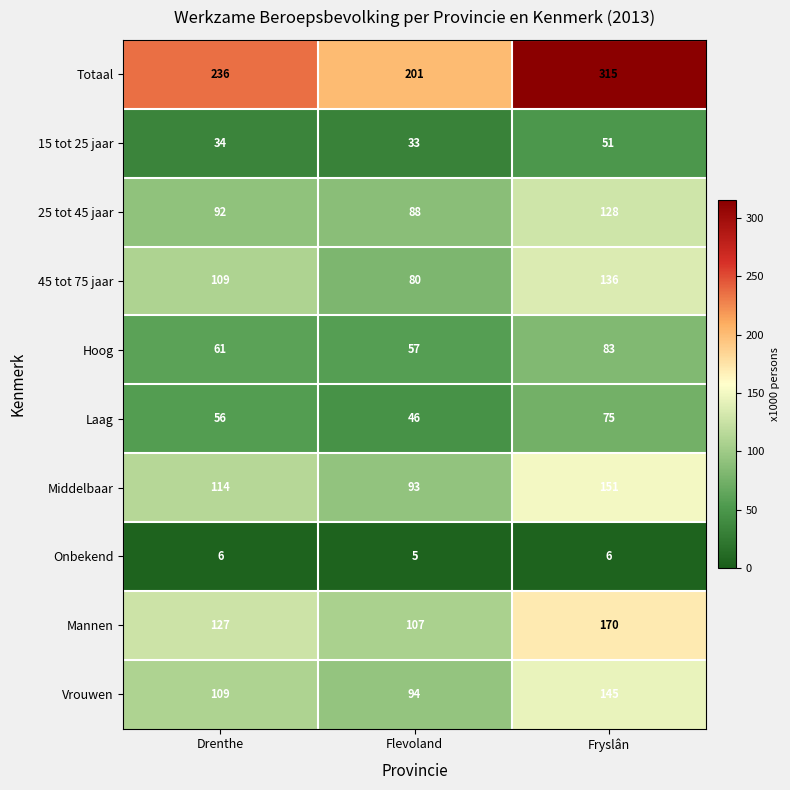

The 45 tot 75 jaar series shows 184 at Fryslân. True or false?

False